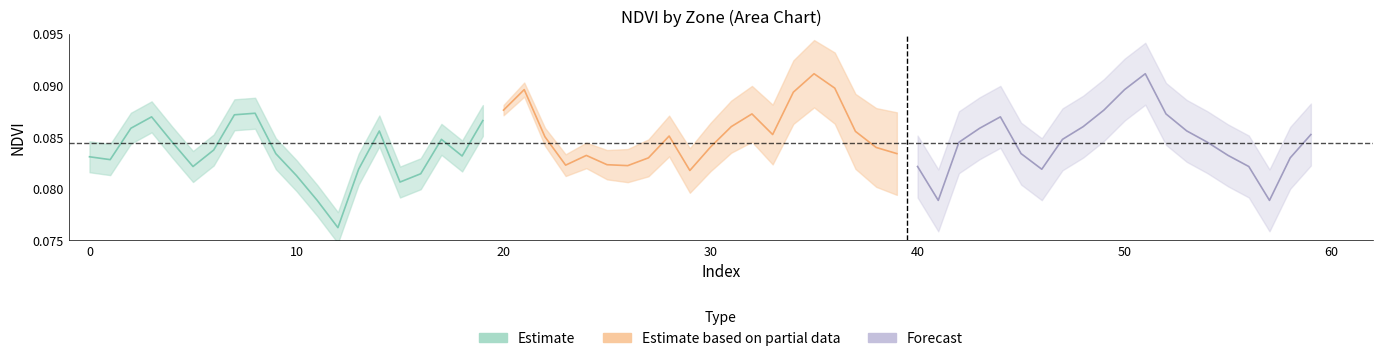

List the series in order of their overall mean, lowest first.

Estimate, Forecast, Estimate based on partial data